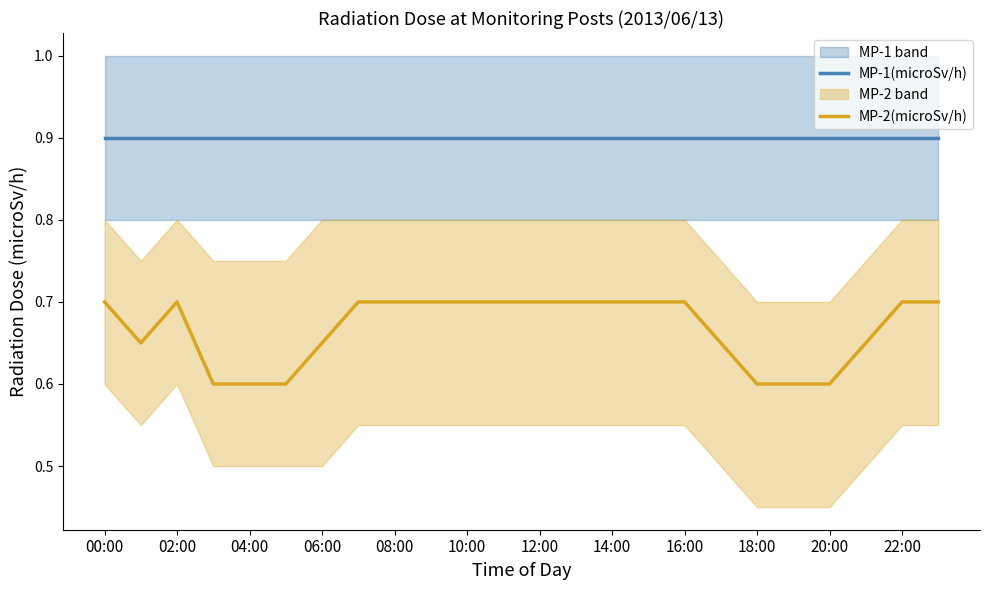

True or false: MP-1(microSv/h) and MP-2(microSv/h) intersect in this chart.

False